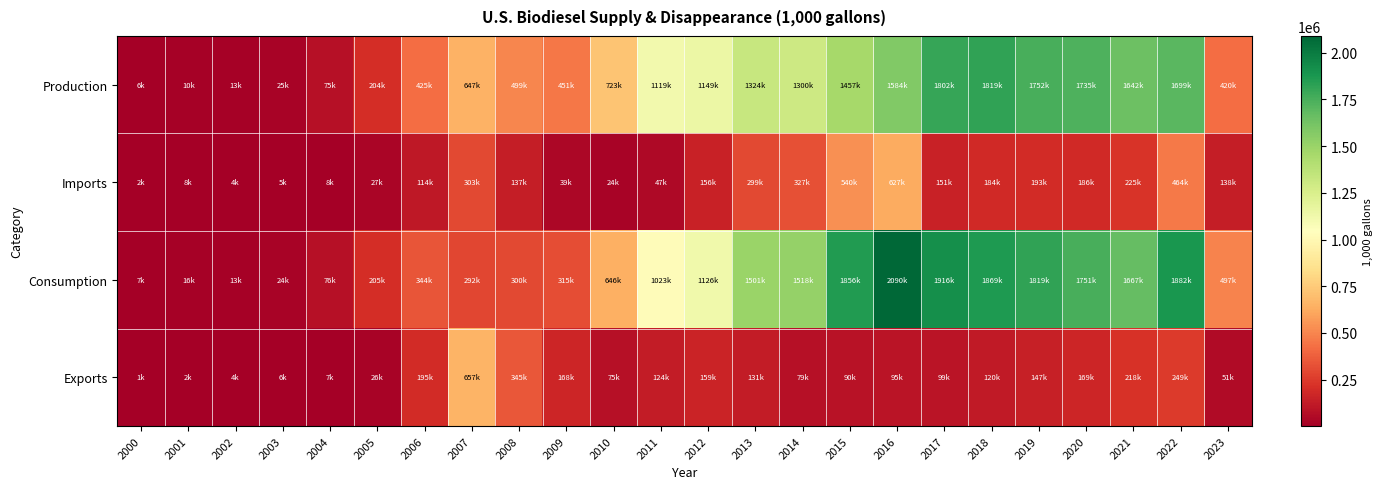

At how many categories does at least one series exceed 1033005?

12